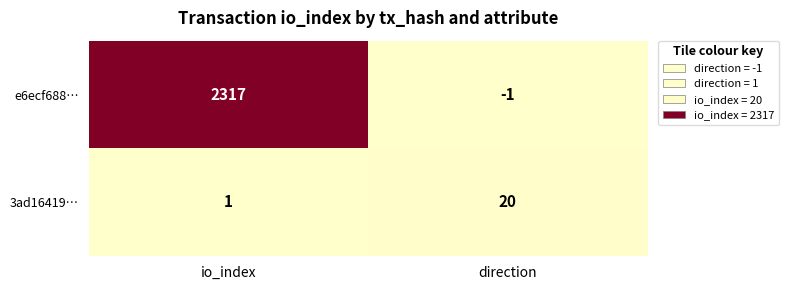

At which label is 3ad16419… closest to 10?

io_index